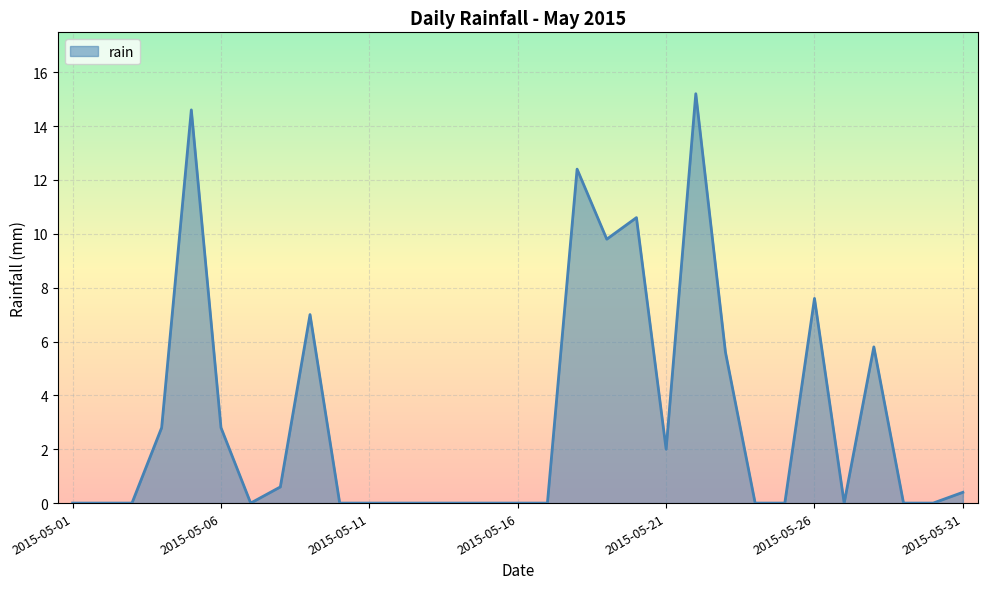

What is the sum of all values?

97.2